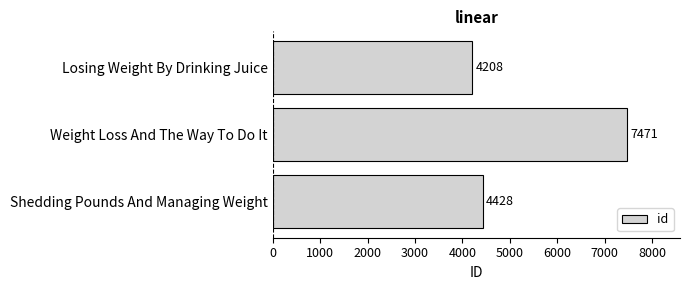

Count the number of categories in the chart.

3